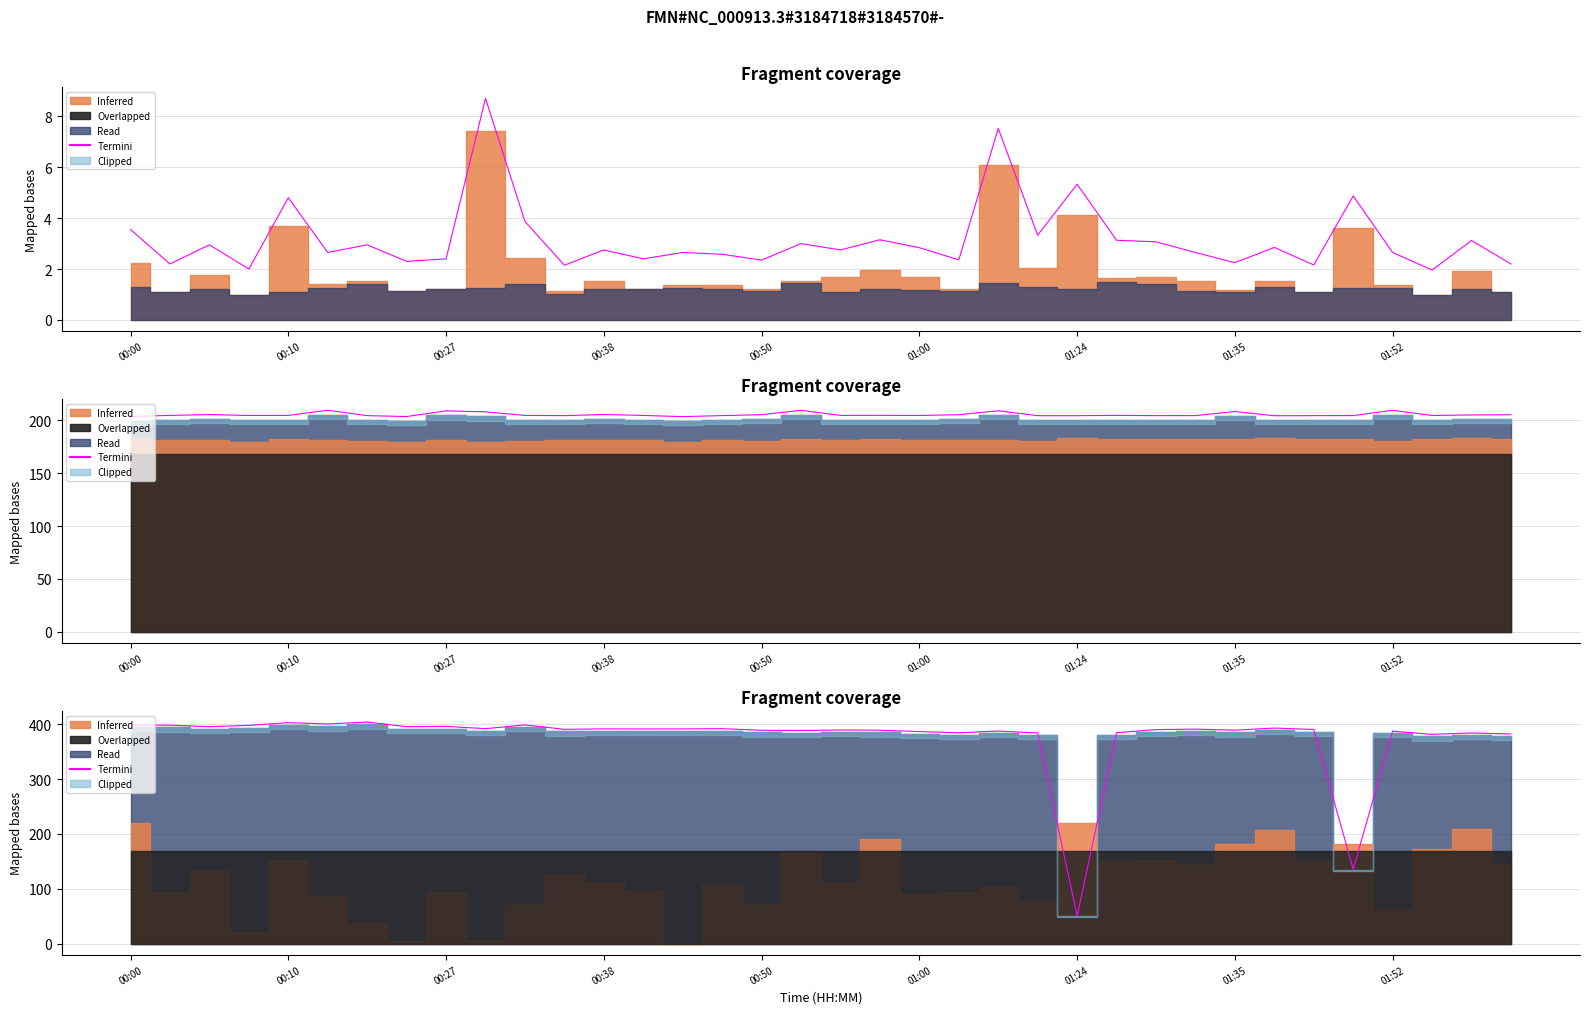

True or false: the data shows 121.4 at 29.

False